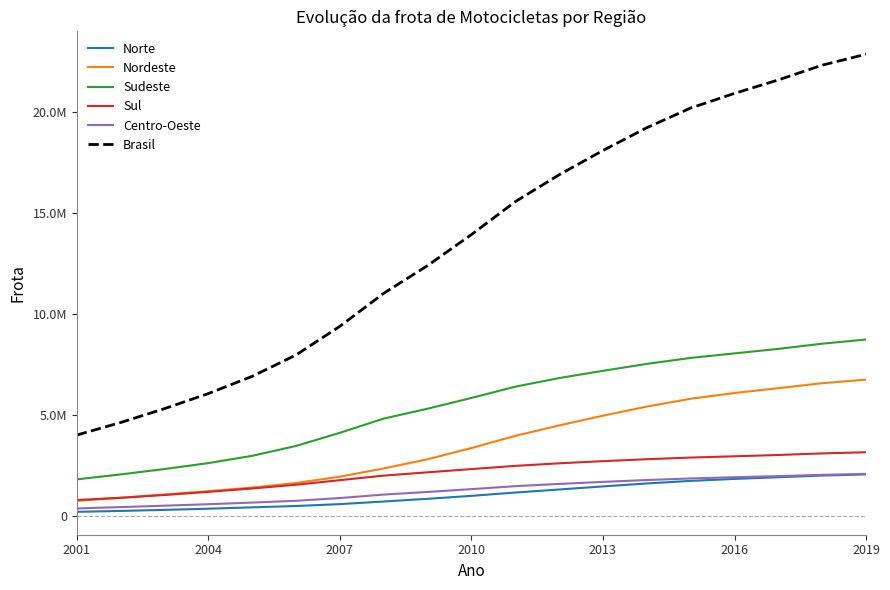

What are all the series names shown in the legend?

Norte, Nordeste, Sudeste, Sul, Centro-Oeste, Brasil